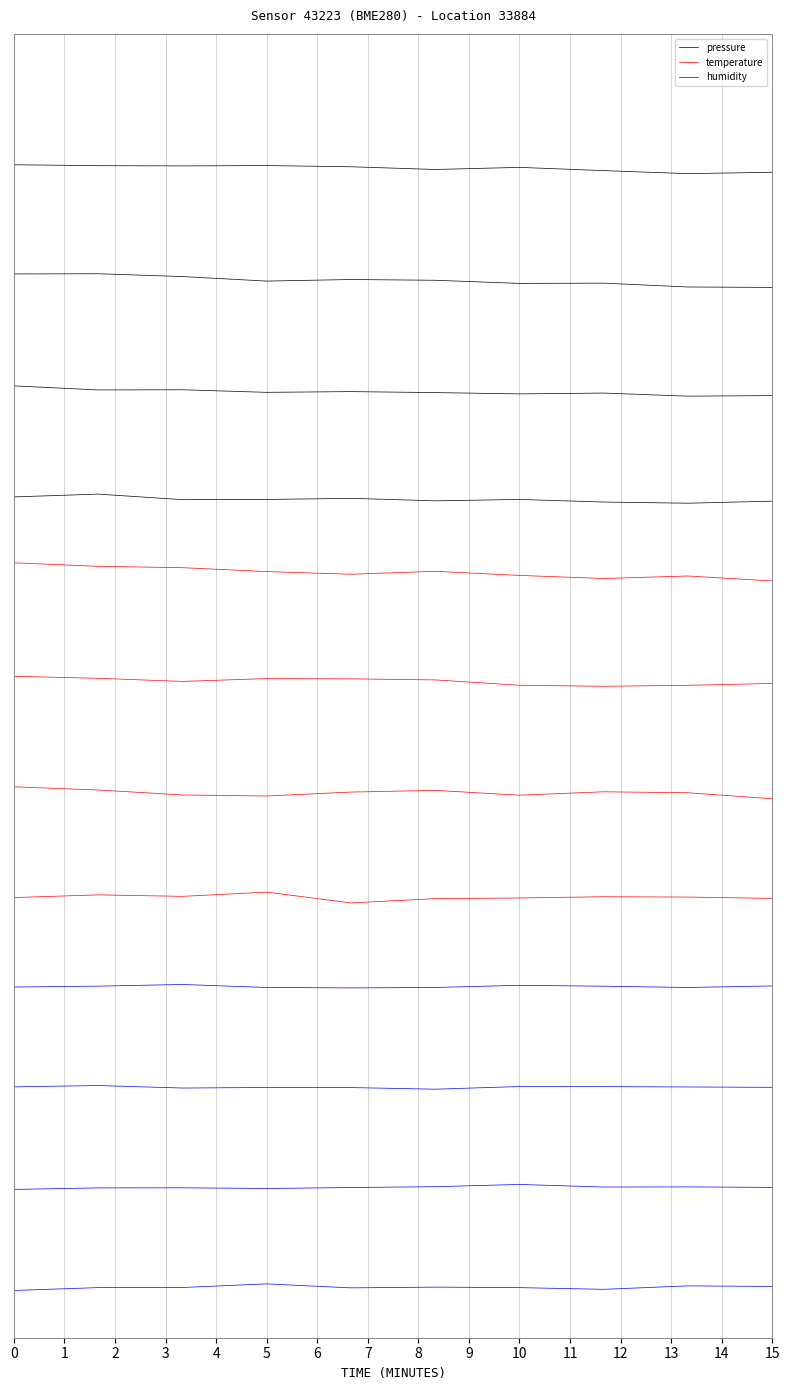

At which category does pressure reach its first local valley?

2